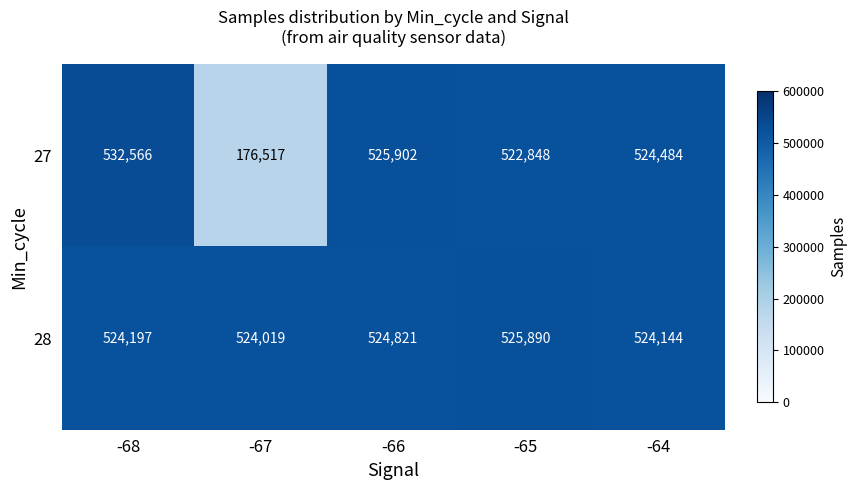

Which series changed the most between -66 and -65?

27